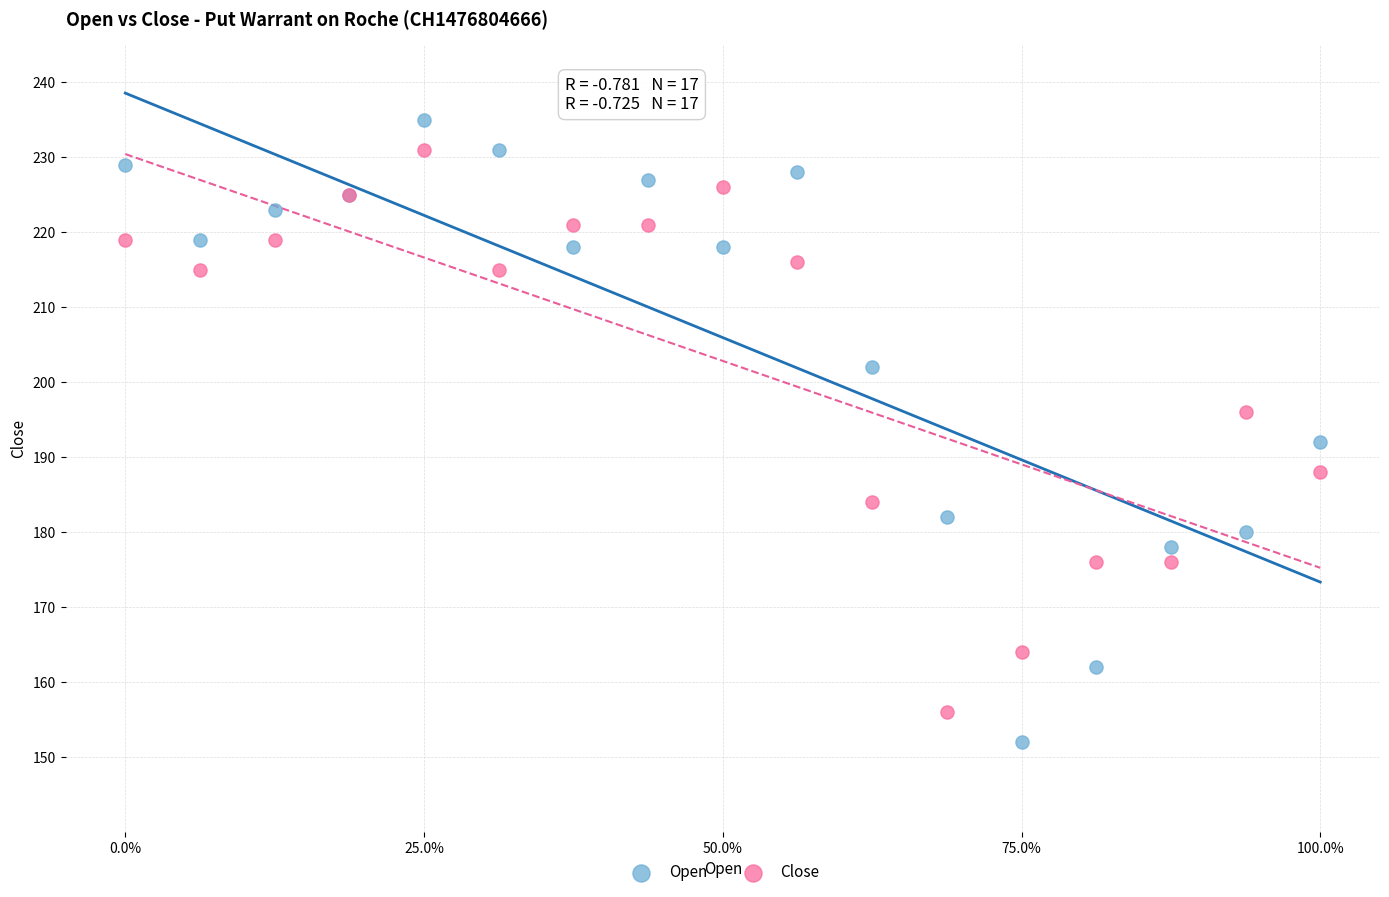

Which series reaches the minimum Y coordinate?

Open